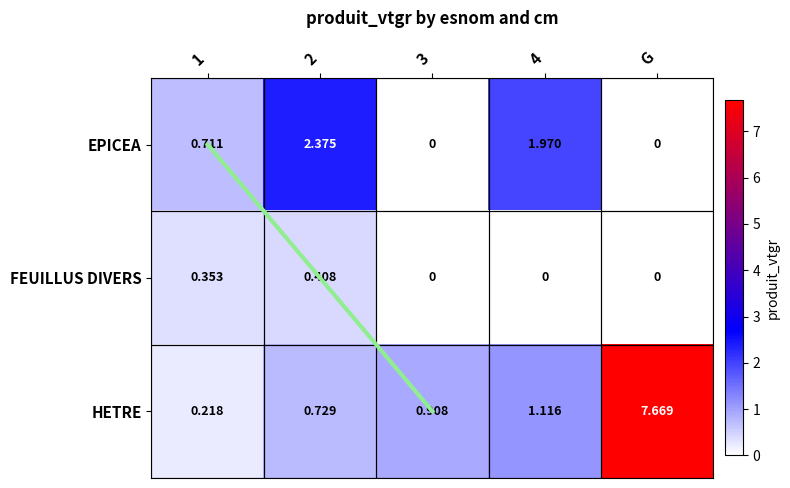

At how many categories does at least one series exceed 7?

1